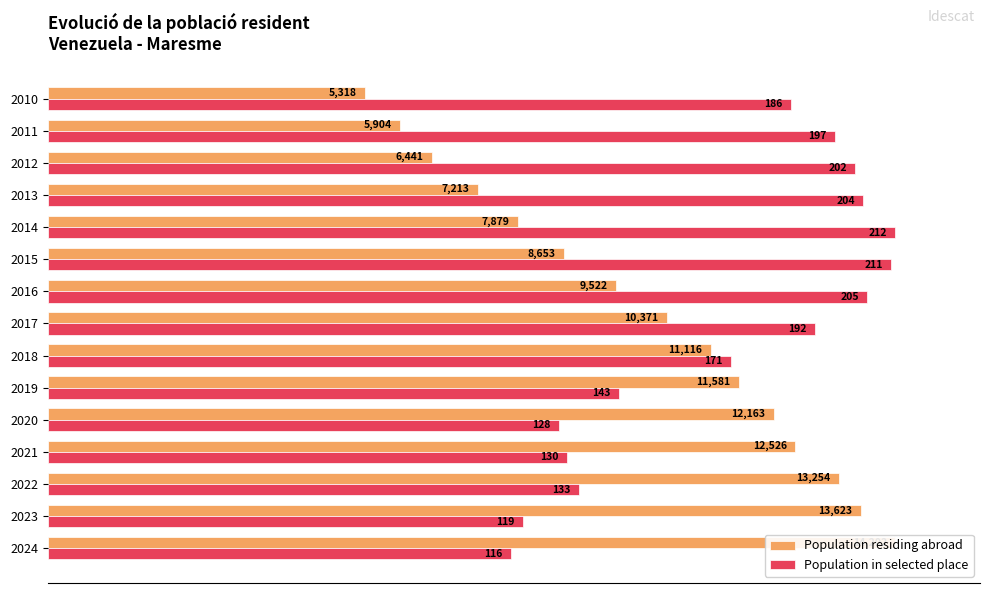

At how many categories does at least one series exceed 65?

15